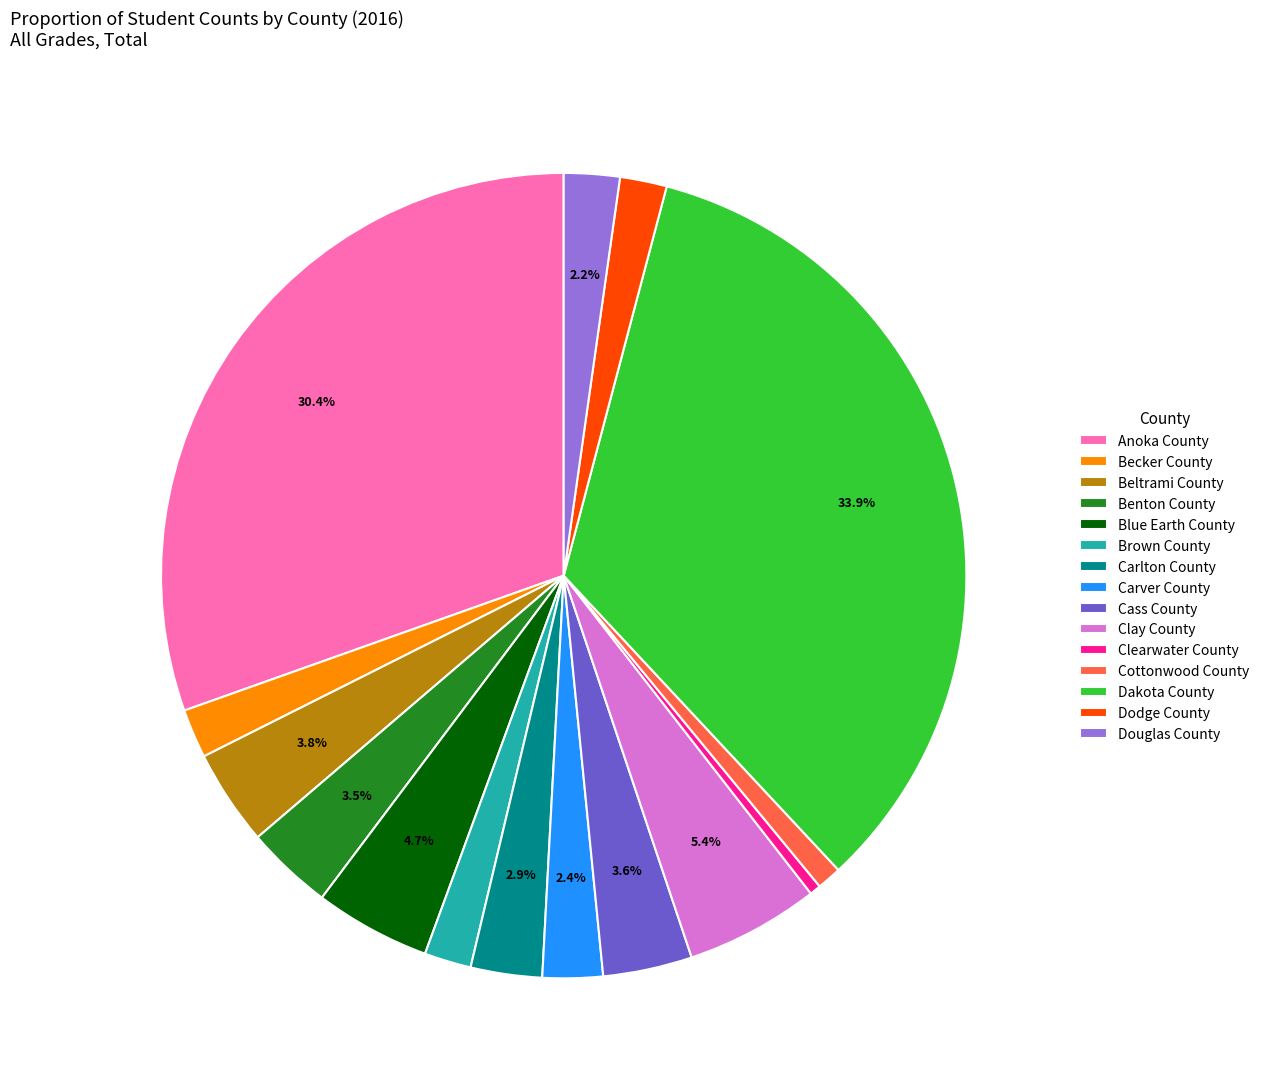

Which has a higher value, Beltrami County or Becker County?

Beltrami County